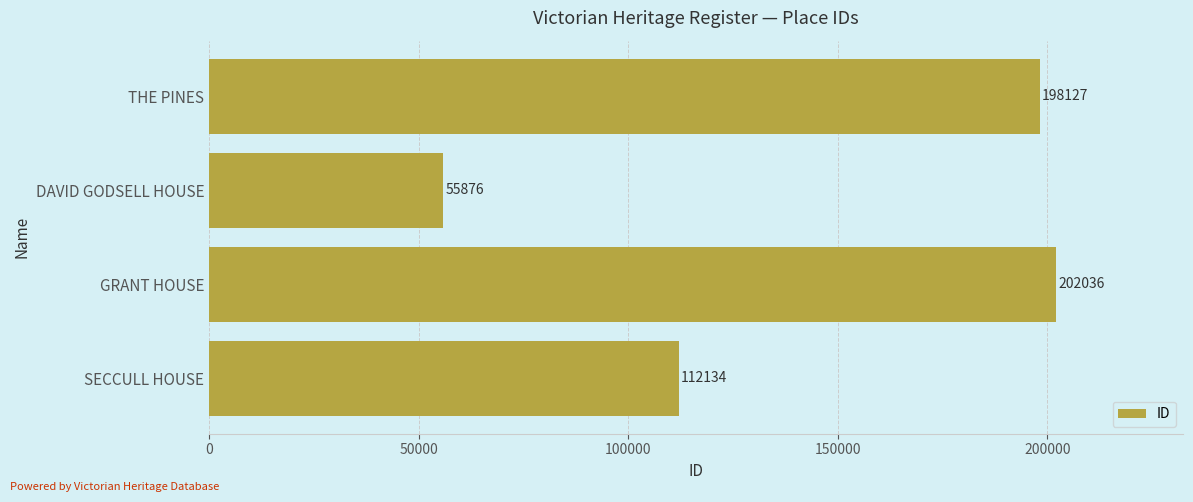

What value does the data have at SECCULL HOUSE?

112134